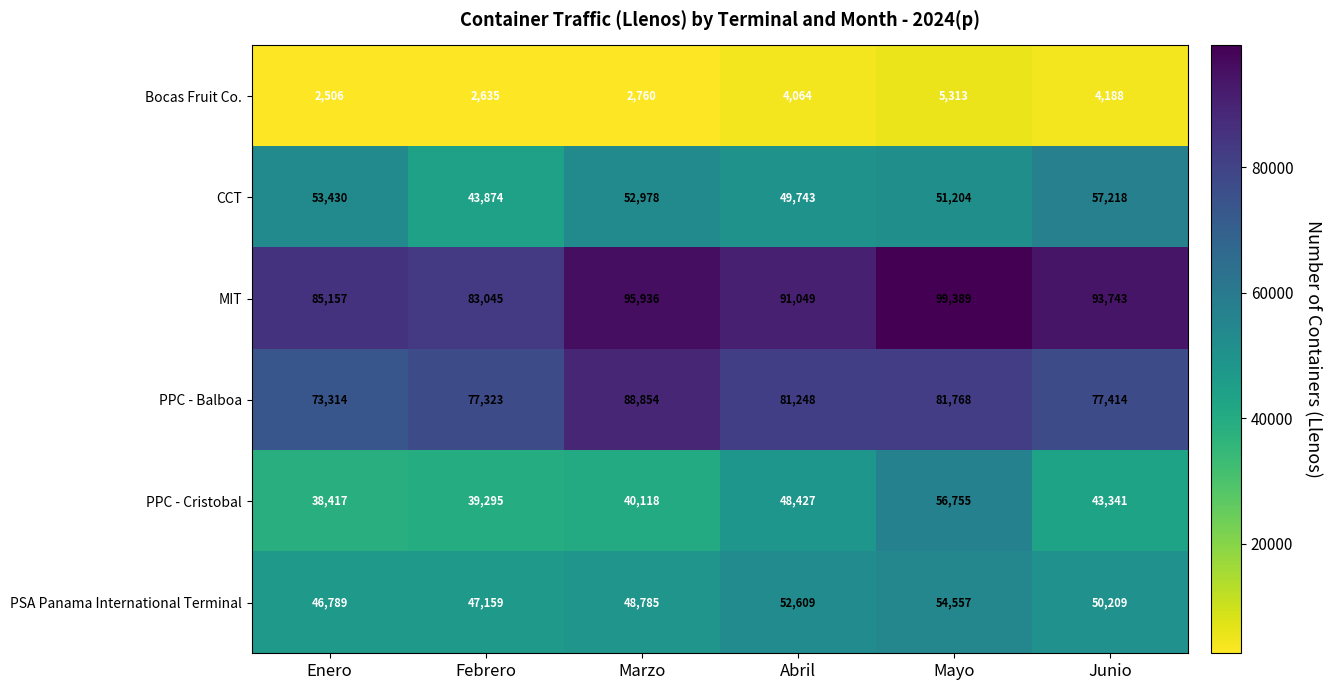

Where is PPC - Balboa nearest to the value 81084?

Abril